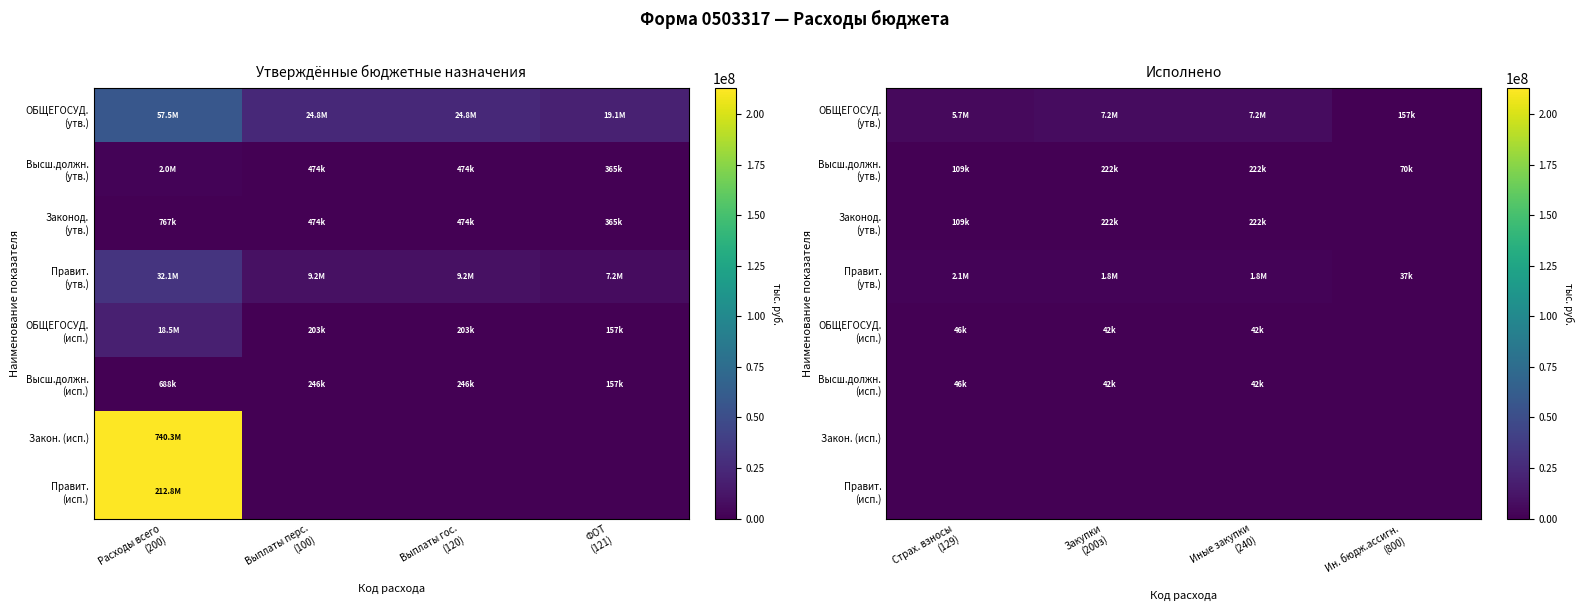

Which category has the highest value in the Правит. (утв.) series?

Страх. взносы (129)